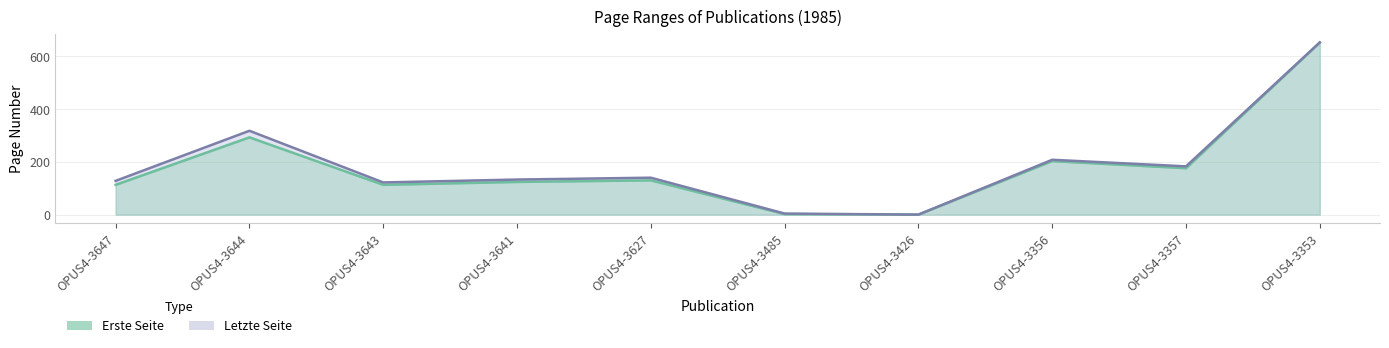

How many distinct data groups are displayed?

2